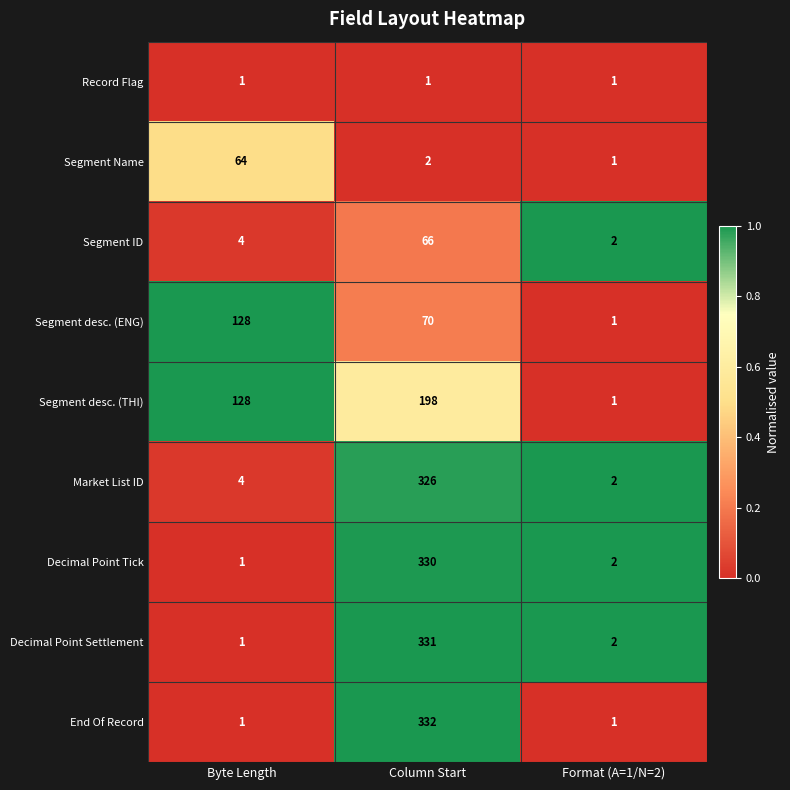

Where is Segment ID nearest to the value 34?

Byte Length